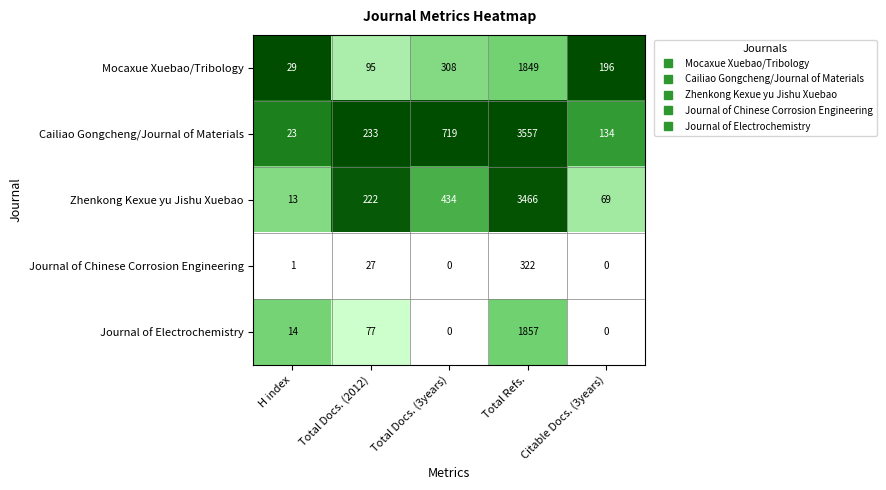

Which series has the widest spread of values?

Cailiao Gongcheng/Journal of Materials